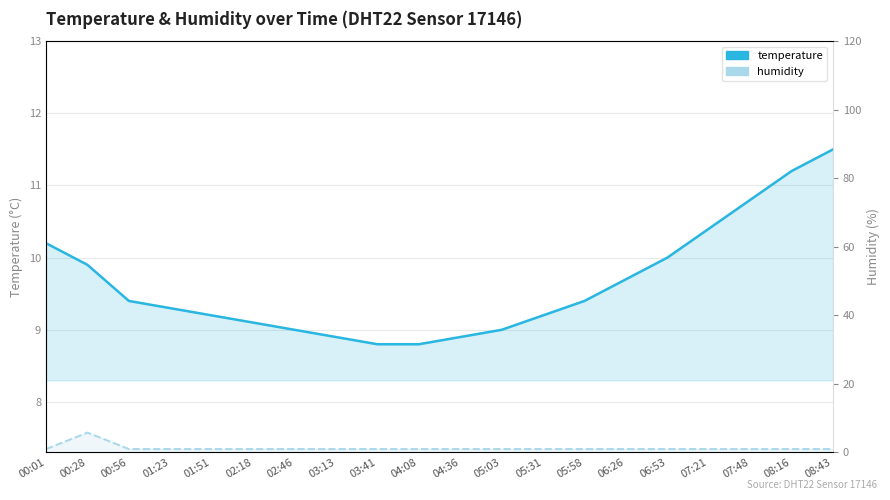

Rank the series by their maximum value, from lowest to highest.

humidity, temperature